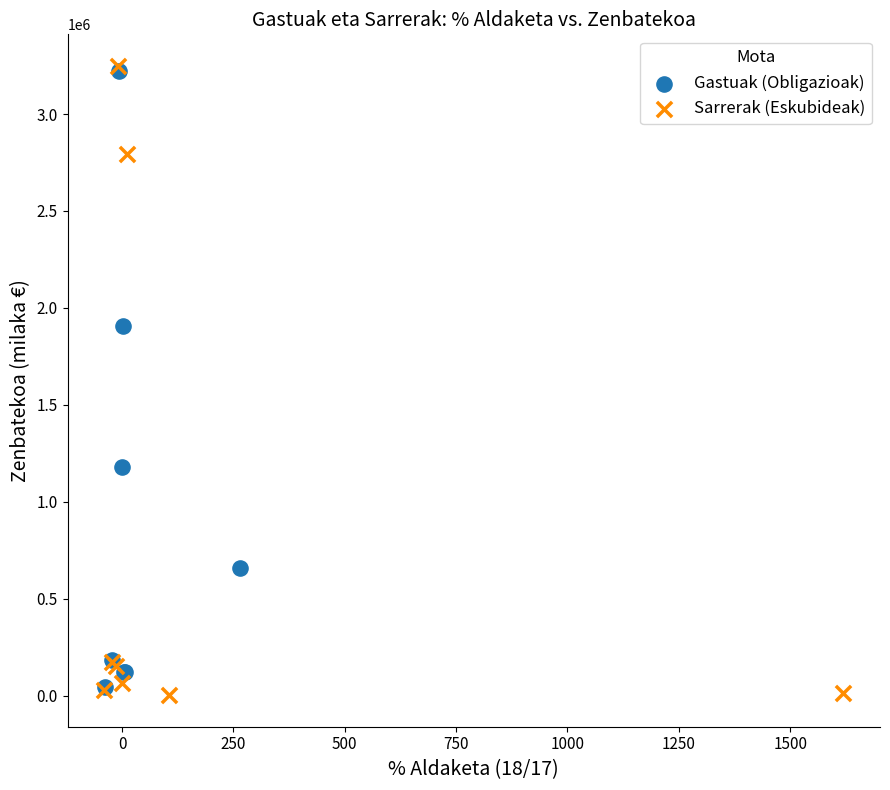

Which series contains the lowest Y value?

Sarrerak (Eskubideak)